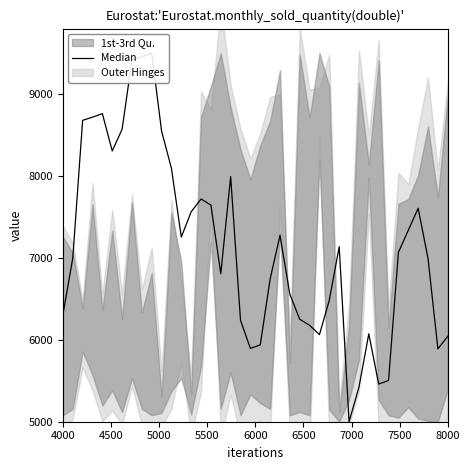

What is the greatest value displayed?

9500.0